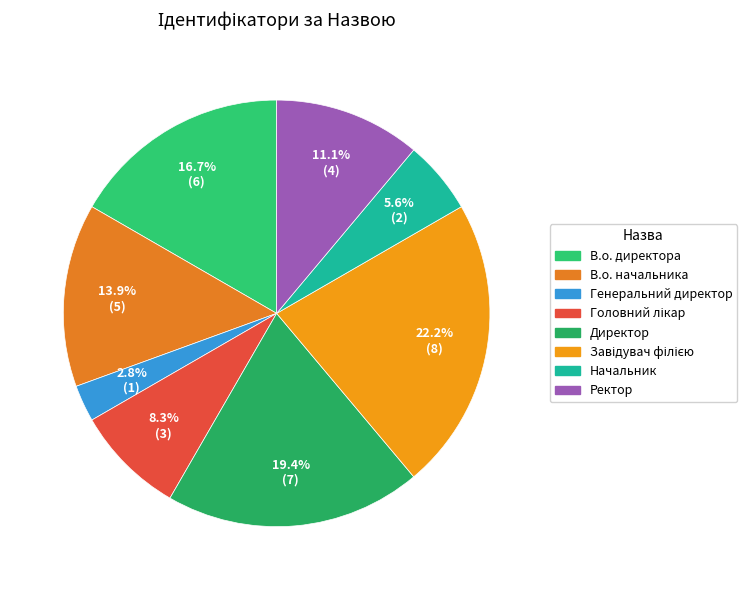

To the nearest percent, what is the average slice percentage?

12%